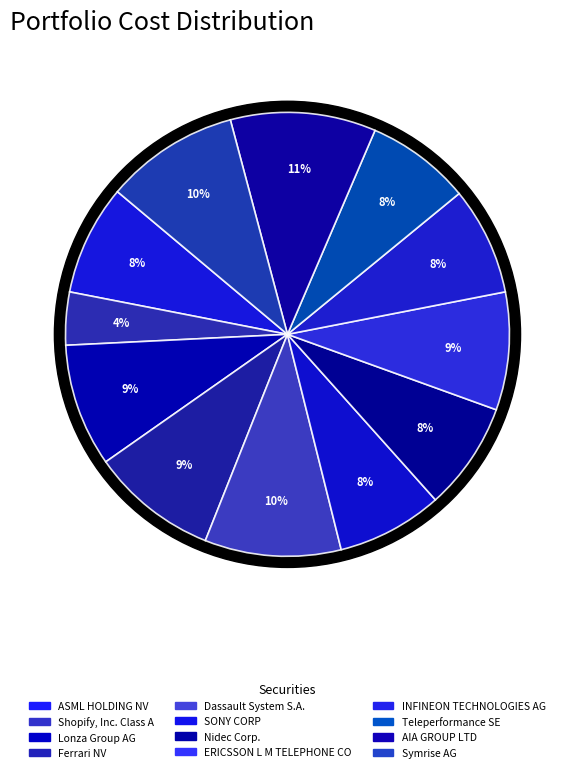

Rank the categories by value from highest to lowest.

AIA GROUP LTD, Dassault System S.A., Symrise AG, Ferrari NV, Lonza Group AG, ERICSSON L M TELEPHONE CO, ASML HOLDING NV, Nidec Corp., INFINEON TECHNOLOGIES AG, SONY CORP, Teleperformance SE, Shopify, Inc. Class A